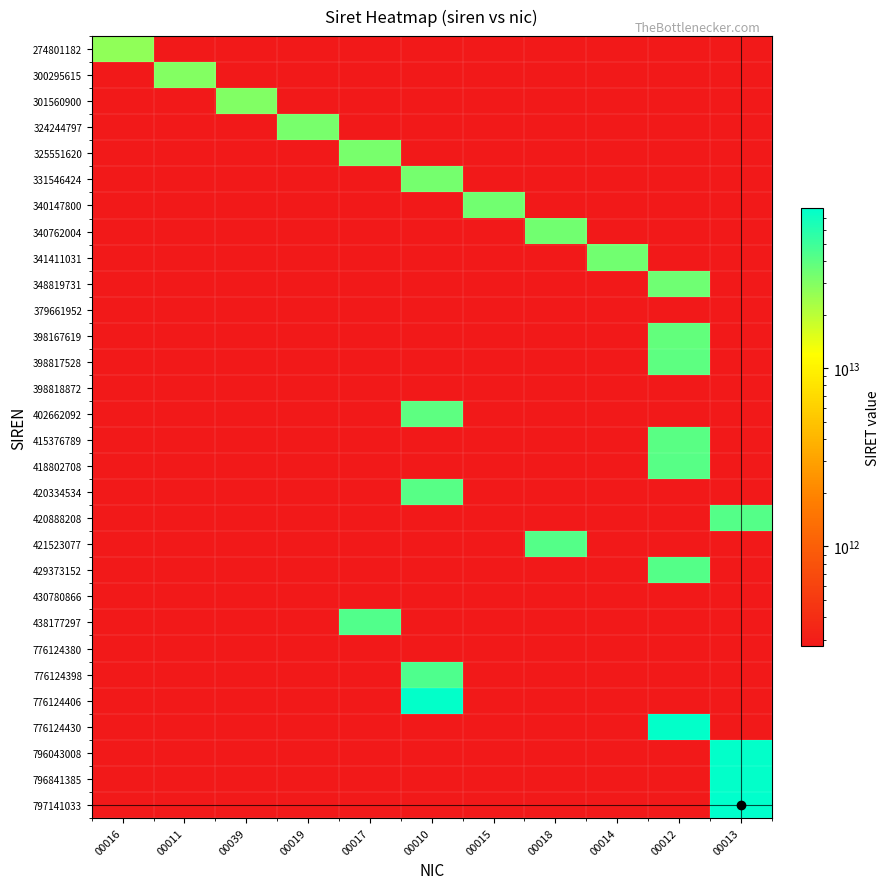

Reading right to left, list all the values displayed in this chart.

274801182: 00013=274801182000.2	00012=274801182000.2	00014=274801182000.2	00018=274801182000.2	00015=274801182000.2	00010=274801182000.2	00017=274801182000.2	00019=274801182000.2	00039=274801182000.2	00011=274801182000.2	00016=27480118200016.0
300295615: 00013=274801182000.2	00012=274801182000.2	00014=274801182000.2	00018=274801182000.2	00015=274801182000.2	00010=274801182000.2	00017=274801182000.2	00019=274801182000.2	00039=274801182000.2	00011=30029561500011.0	00016=274801182000.2
301560900: 00013=274801182000.2	00012=274801182000.2	00014=274801182000.2	00018=274801182000.2	00015=274801182000.2	00010=274801182000.2	00017=274801182000.2	00019=274801182000.2	00039=30156090000039.0	00011=274801182000.2	00016=274801182000.2
324244797: 00013=274801182000.2	00012=274801182000.2	00014=274801182000.2	00018=274801182000.2	00015=274801182000.2	00010=274801182000.2	00017=274801182000.2	00019=32424479700019.0	00039=274801182000.2	00011=274801182000.2	00016=274801182000.2
325551620: 00013=274801182000.2	00012=274801182000.2	00014=274801182000.2	00018=274801182000.2	00015=274801182000.2	00010=274801182000.2	00017=32555162000017.0	00019=274801182000.2	00039=274801182000.2	00011=274801182000.2	00016=274801182000.2
331546424: 00013=274801182000.2	00012=274801182000.2	00014=274801182000.2	00018=274801182000.2	00015=274801182000.2	00010=33154642400010.0	00017=274801182000.2	00019=274801182000.2	00039=274801182000.2	00011=274801182000.2	00016=274801182000.2
340147800: 00013=274801182000.2	00012=274801182000.2	00014=274801182000.2	00018=274801182000.2	00015=34014780000015.0	00010=274801182000.2	00017=274801182000.2	00019=274801182000.2	00039=274801182000.2	00011=274801182000.2	00016=274801182000.2
340762004: 00013=274801182000.2	00012=274801182000.2	00014=274801182000.2	00018=34076200400018.0	00015=274801182000.2	00010=274801182000.2	00017=274801182000.2	00019=274801182000.2	00039=274801182000.2	00011=274801182000.2	00016=274801182000.2
341411031: 00013=274801182000.2	00012=274801182000.2	00014=34141103100014.0	00018=274801182000.2	00015=274801182000.2	00010=274801182000.2	00017=274801182000.2	00019=274801182000.2	00039=274801182000.2	00011=274801182000.2	00016=274801182000.2
348819731: 00013=274801182000.2	00012=34881973100012.0	00014=274801182000.2	00018=274801182000.2	00015=274801182000.2	00010=274801182000.2	00017=274801182000.2	00019=274801182000.2	00039=274801182000.2	00011=274801182000.2	00016=274801182000.2
379661952: 00013=274801182000.2	00012=274801182000.2	00014=274801182000.2	00018=274801182000.2	00015=274801182000.2	00010=274801182000.2	00017=274801182000.2	00019=274801182000.2	00039=274801182000.2	00011=274801182000.2	00016=274801182000.2
398167619: 00013=274801182000.2	00012=37966195200018.0	00014=274801182000.2	00018=274801182000.2	00015=274801182000.2	00010=274801182000.2	00017=274801182000.2	00019=274801182000.2	00039=274801182000.2	00011=274801182000.2	00016=274801182000.2
398817528: 00013=274801182000.2	00012=39816761900012.0	00014=274801182000.2	00018=274801182000.2	00015=274801182000.2	00010=274801182000.2	00017=274801182000.2	00019=274801182000.2	00039=274801182000.2	00011=274801182000.2	00016=274801182000.2
398818872: 00013=274801182000.2	00012=274801182000.2	00014=274801182000.2	00018=274801182000.2	00015=274801182000.2	00010=274801182000.2	00017=274801182000.2	00019=274801182000.2	00039=274801182000.2	00011=274801182000.2	00016=274801182000.2
402662092: 00013=274801182000.2	00012=274801182000.2	00014=274801182000.2	00018=274801182000.2	00015=274801182000.2	00010=39881887200010.0	00017=274801182000.2	00019=274801182000.2	00039=274801182000.2	00011=274801182000.2	00016=274801182000.2
415376789: 00013=274801182000.2	00012=40266209200012.0	00014=274801182000.2	00018=274801182000.2	00015=274801182000.2	00010=274801182000.2	00017=274801182000.2	00019=274801182000.2	00039=274801182000.2	00011=274801182000.2	00016=274801182000.2
418802708: 00013=274801182000.2	00012=41537678900012.0	00014=274801182000.2	00018=274801182000.2	00015=274801182000.2	00010=274801182000.2	00017=274801182000.2	00019=274801182000.2	00039=274801182000.2	00011=274801182000.2	00016=274801182000.2
420334534: 00013=274801182000.2	00012=274801182000.2	00014=274801182000.2	00018=274801182000.2	00015=274801182000.2	00010=41880270800010.0	00017=274801182000.2	00019=274801182000.2	00039=274801182000.2	00011=274801182000.2	00016=274801182000.2
420888208: 00013=42033453400013.0	00012=274801182000.2	00014=274801182000.2	00018=274801182000.2	00015=274801182000.2	00010=274801182000.2	00017=274801182000.2	00019=274801182000.2	00039=274801182000.2	00011=274801182000.2	00016=274801182000.2
421523077: 00013=274801182000.2	00012=274801182000.2	00014=274801182000.2	00018=42088820800014.0	00015=274801182000.2	00010=274801182000.2	00017=274801182000.2	00019=274801182000.2	00039=274801182000.2	00011=274801182000.2	00016=274801182000.2
429373152: 00013=274801182000.2	00012=42152307700012.0	00014=274801182000.2	00018=274801182000.2	00015=274801182000.2	00010=274801182000.2	00017=274801182000.2	00019=274801182000.2	00039=274801182000.2	00011=274801182000.2	00016=274801182000.2
430780866: 00013=274801182000.2	00012=274801182000.2	00014=274801182000.2	00018=274801182000.2	00015=274801182000.2	00010=274801182000.2	00017=274801182000.2	00019=274801182000.2	00039=274801182000.2	00011=274801182000.2	00016=274801182000.2
438177297: 00013=274801182000.2	00012=274801182000.2	00014=274801182000.2	00018=274801182000.2	00015=274801182000.2	00010=274801182000.2	00017=42937315200017.0	00019=274801182000.2	00039=274801182000.2	00011=274801182000.2	00016=274801182000.2
776124380: 00013=274801182000.2	00012=274801182000.2	00014=274801182000.2	00018=274801182000.2	00015=274801182000.2	00010=274801182000.2	00017=274801182000.2	00019=274801182000.2	00039=274801182000.2	00011=274801182000.2	00016=274801182000.2
776124398: 00013=274801182000.2	00012=274801182000.2	00014=274801182000.2	00018=274801182000.2	00015=274801182000.2	00010=43817729700019.0	00017=274801182000.2	00019=274801182000.2	00039=274801182000.2	00011=274801182000.2	00016=274801182000.2
776124406: 00013=274801182000.2	00012=274801182000.2	00014=274801182000.2	00018=274801182000.2	00015=274801182000.2	00010=77612438000010.0	00017=274801182000.2	00019=274801182000.2	00039=274801182000.2	00011=274801182000.2	00016=274801182000.2
776124430: 00013=274801182000.2	00012=77612439800012.0	00014=274801182000.2	00018=274801182000.2	00015=274801182000.2	00010=274801182000.2	00017=274801182000.2	00019=274801182000.2	00039=274801182000.2	00011=274801182000.2	00016=274801182000.2
796043008: 00013=77612440600013.0	00012=274801182000.2	00014=274801182000.2	00018=274801182000.2	00015=274801182000.2	00010=274801182000.2	00017=274801182000.2	00019=274801182000.2	00039=274801182000.2	00011=274801182000.2	00016=274801182000.2
796841385: 00013=77612443000013.0	00012=274801182000.2	00014=274801182000.2	00018=274801182000.2	00015=274801182000.2	00010=274801182000.2	00017=274801182000.2	00019=274801182000.2	00039=274801182000.2	00011=274801182000.2	00016=274801182000.2
797141033: 00013=79604300800013.0	00012=274801182000.2	00014=274801182000.2	00018=274801182000.2	00015=274801182000.2	00010=274801182000.2	00017=274801182000.2	00019=274801182000.2	00039=274801182000.2	00011=274801182000.2	00016=274801182000.2